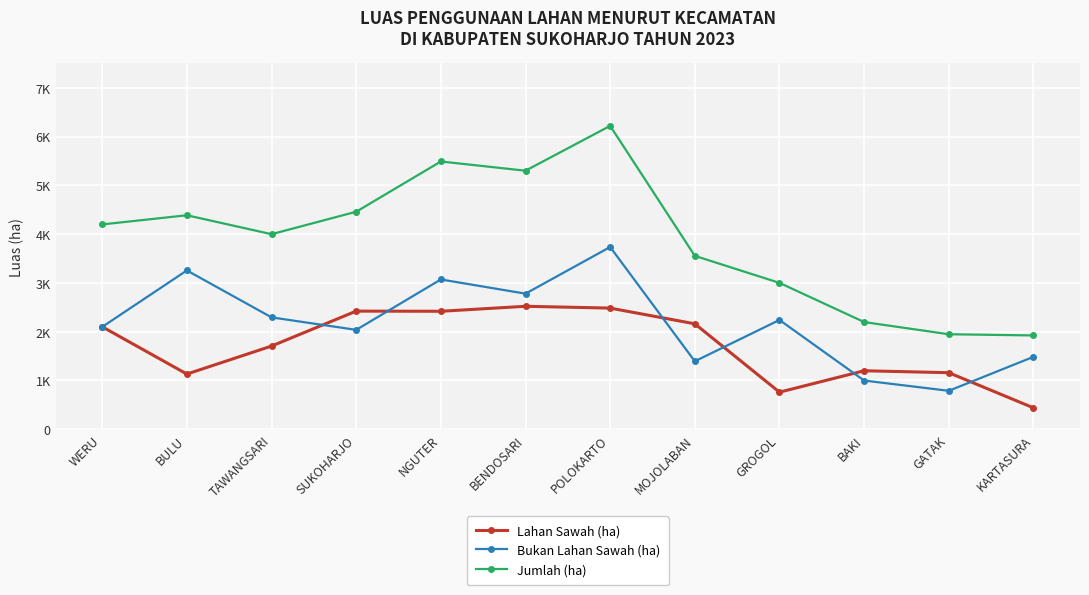

True or false: Lahan Sawah (ha) and Jumlah (ha) cross at least once.

False